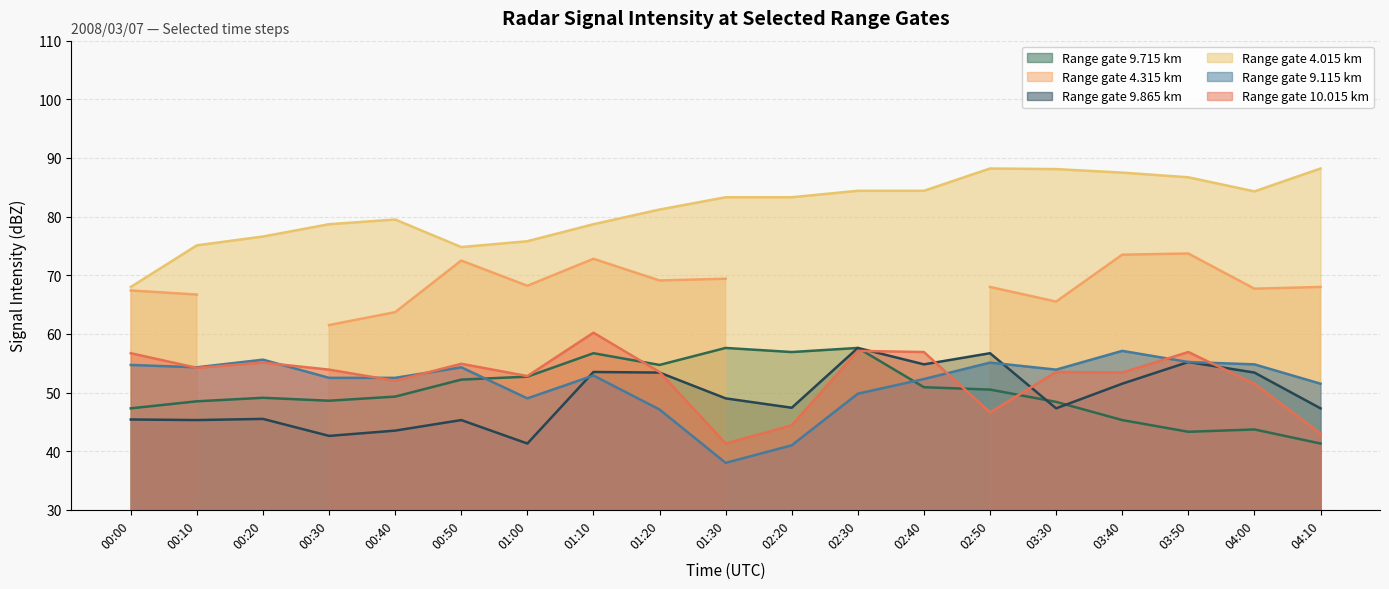

Where is 10.015 nearest to the value 50?

04:00